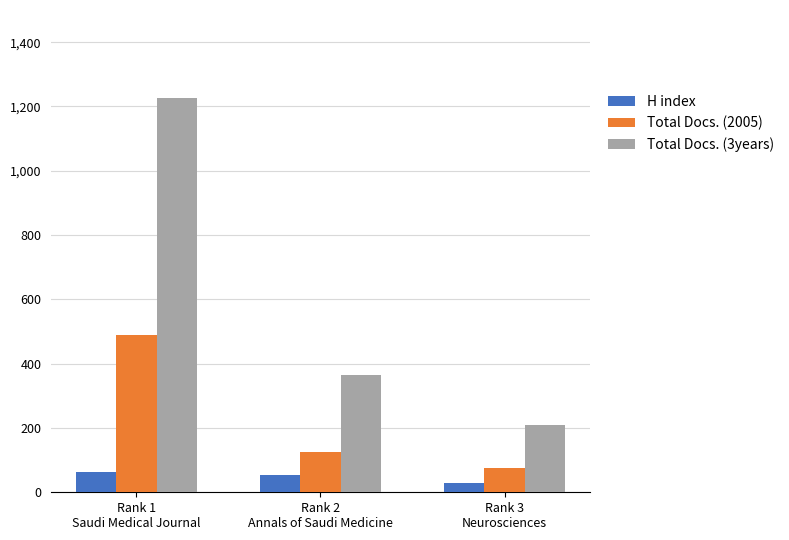

Where is H index nearest to the value 46?

Rank 2
Annals of Saudi Medicine